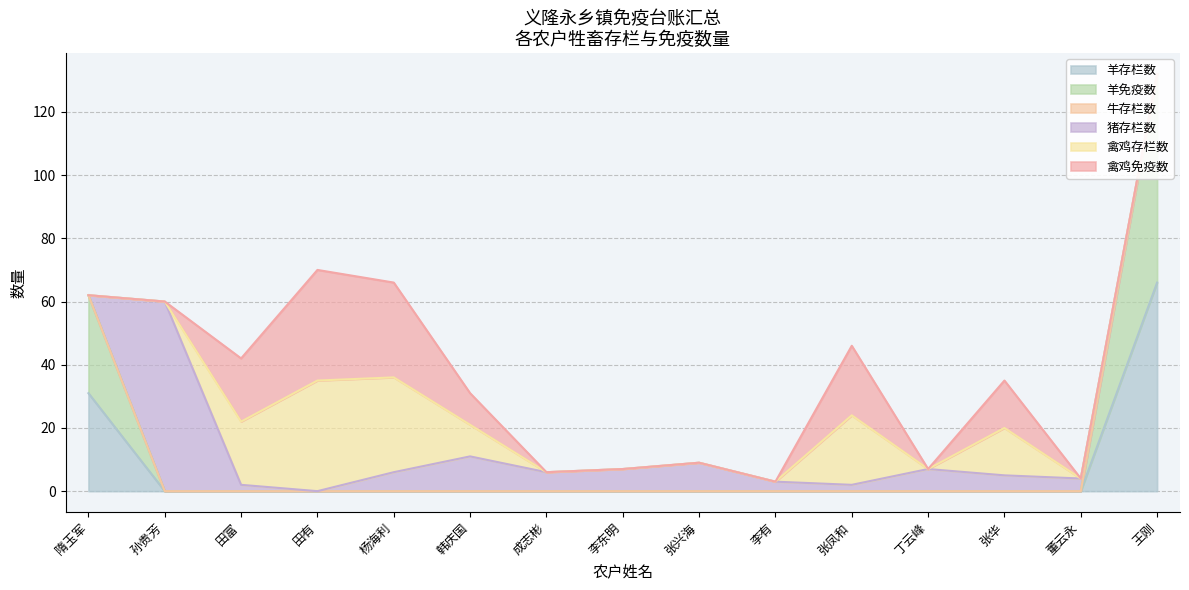

Is it true that 羊存栏数 equals 20 at 韩庆国?

False